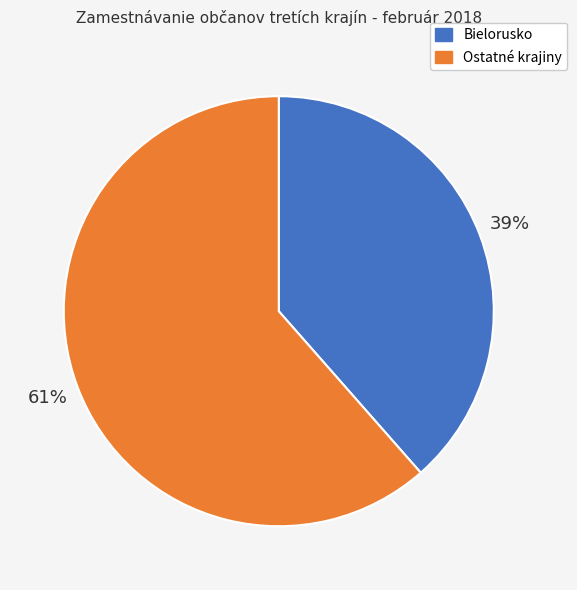

To the nearest percent, what is the average slice percentage?

50%